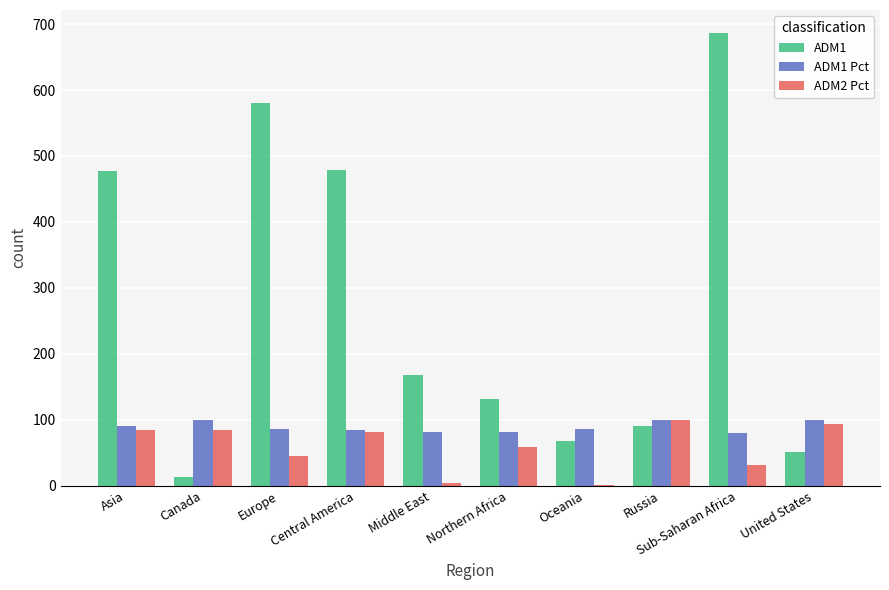

What is the difference between the ADM2 Pct values at Russia and Canada?

15.0